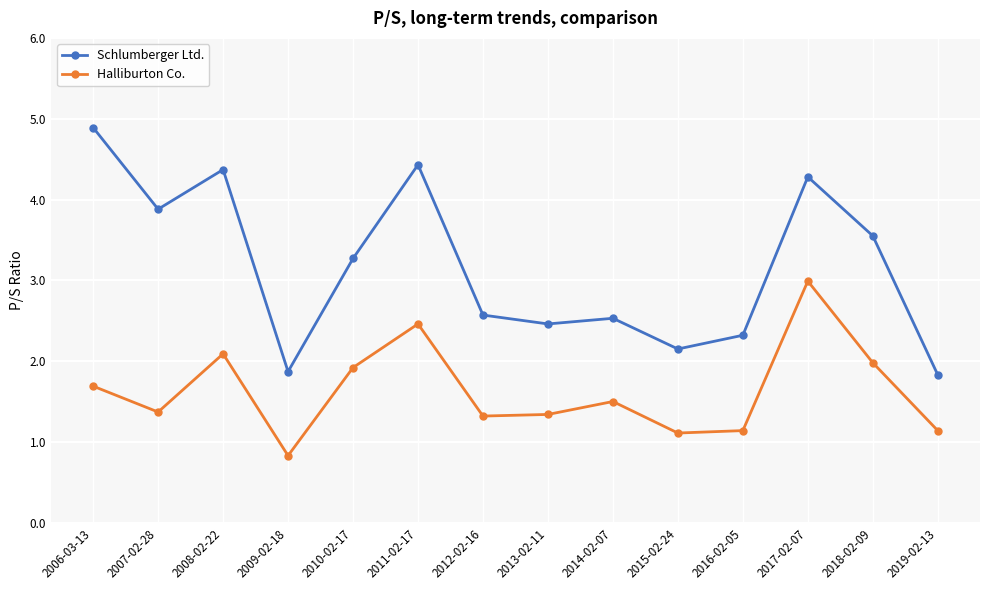

The value of Schlumberger Ltd. at 2018-02-09 is 3.5. True or false?

True